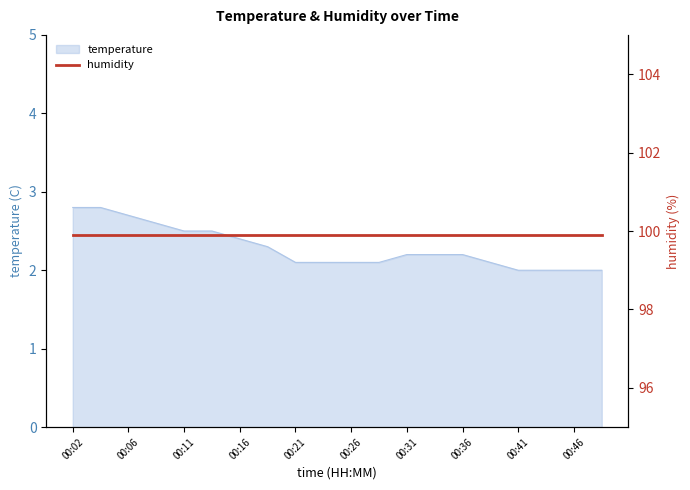

What is the sum of all values?

45.7